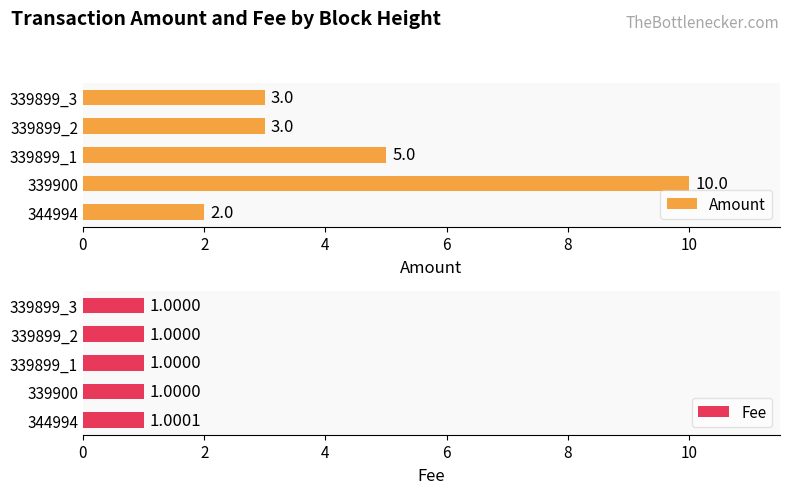

What is the maximum value shown in the chart?

10.0